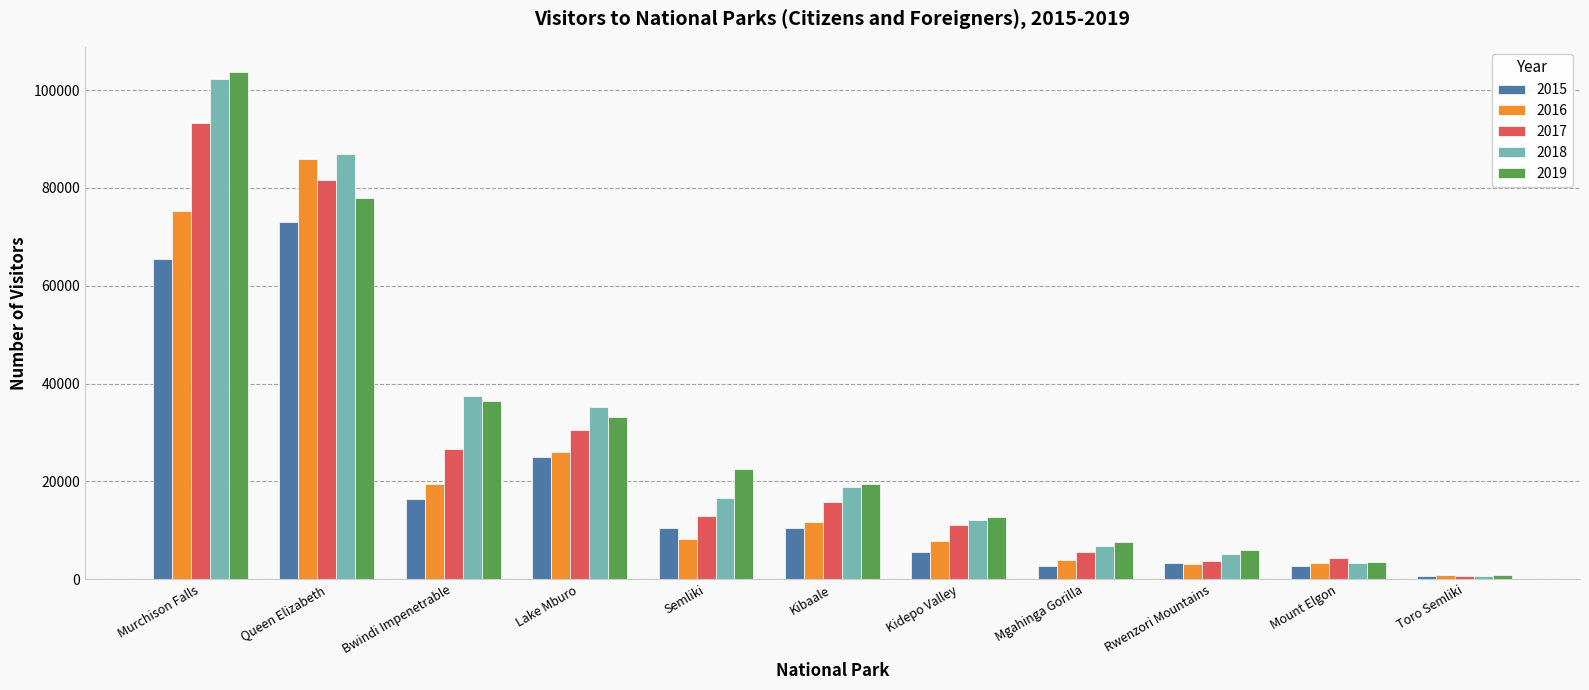

What is the difference between the highest and lowest values at Rwenzori Mountains?

2851